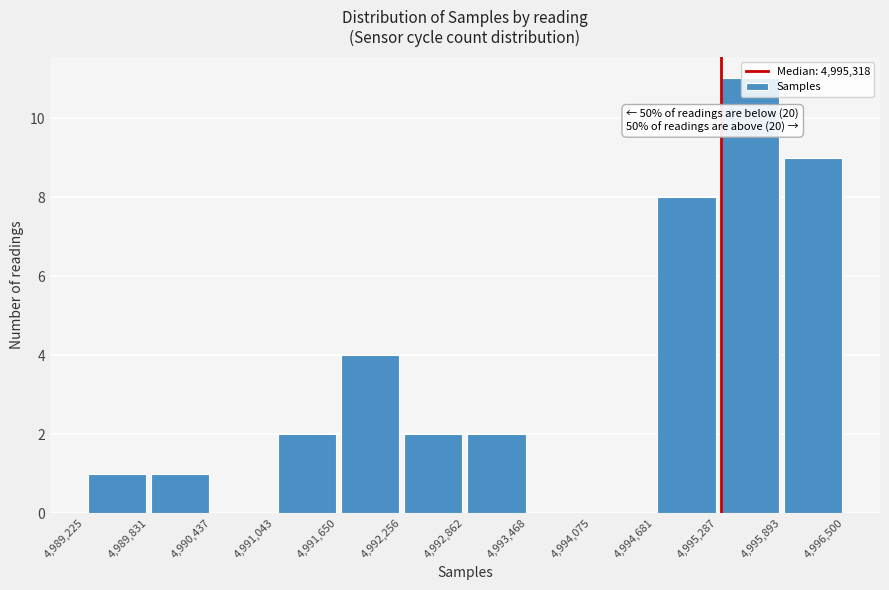

Over which range of the x-axis is the bar tallest?

4,995,287 to 4,995,893